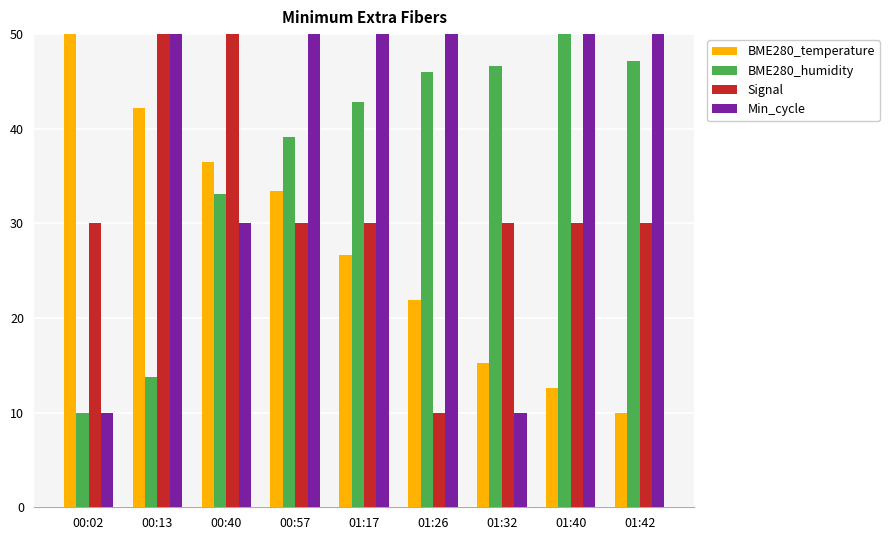

Is the value of Min_cycle at 01:17 greater than the value of Signal at 01:40?

Yes